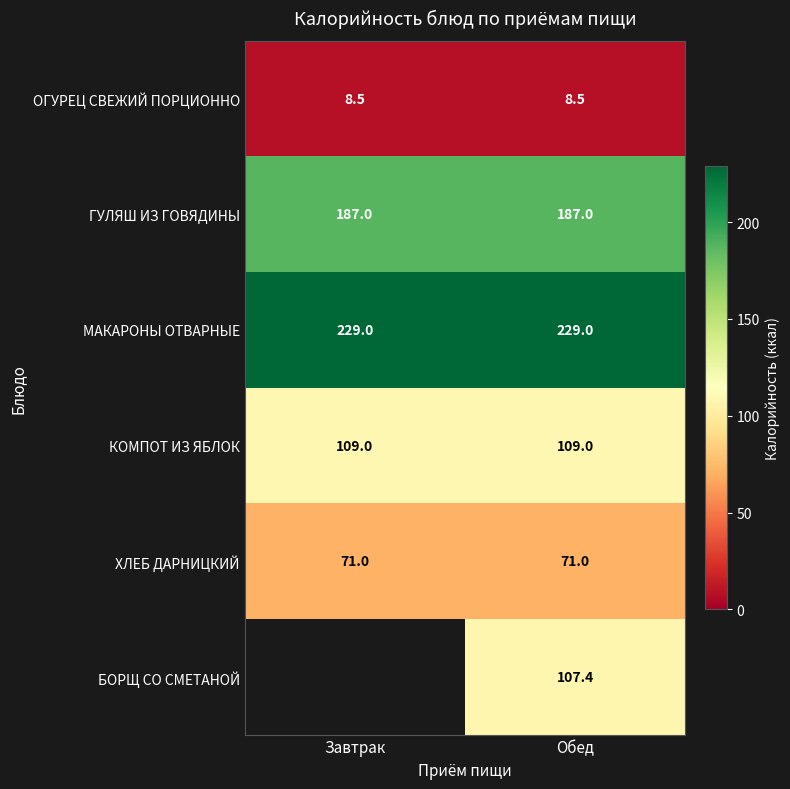

What value does the ГУЛЯШ ИЗ ГОВЯДИНЫ series have at Завтрак?

187.0